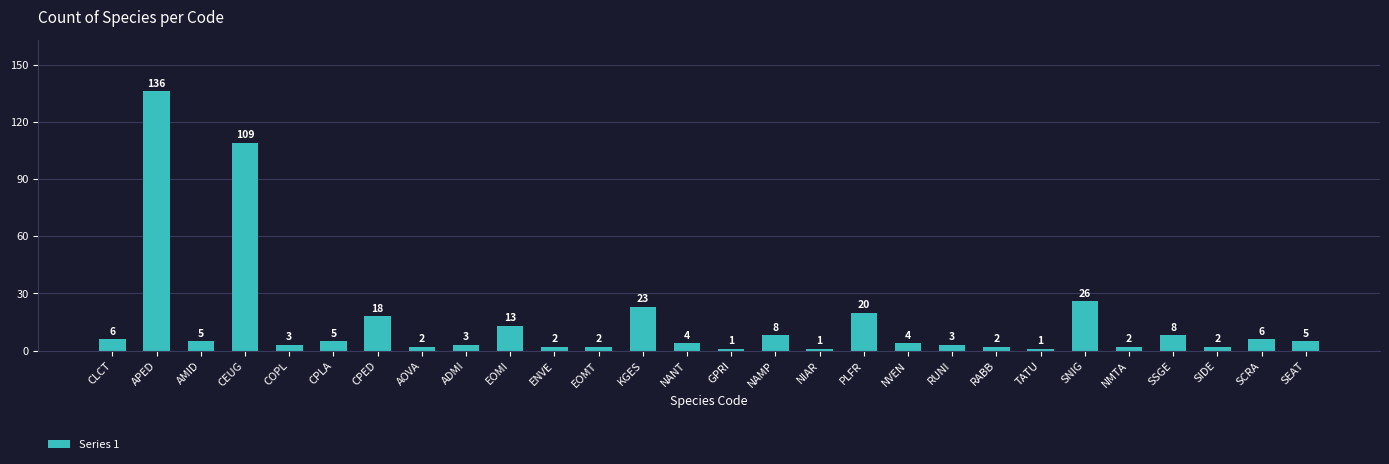

What is the maximum value shown in the chart?

136